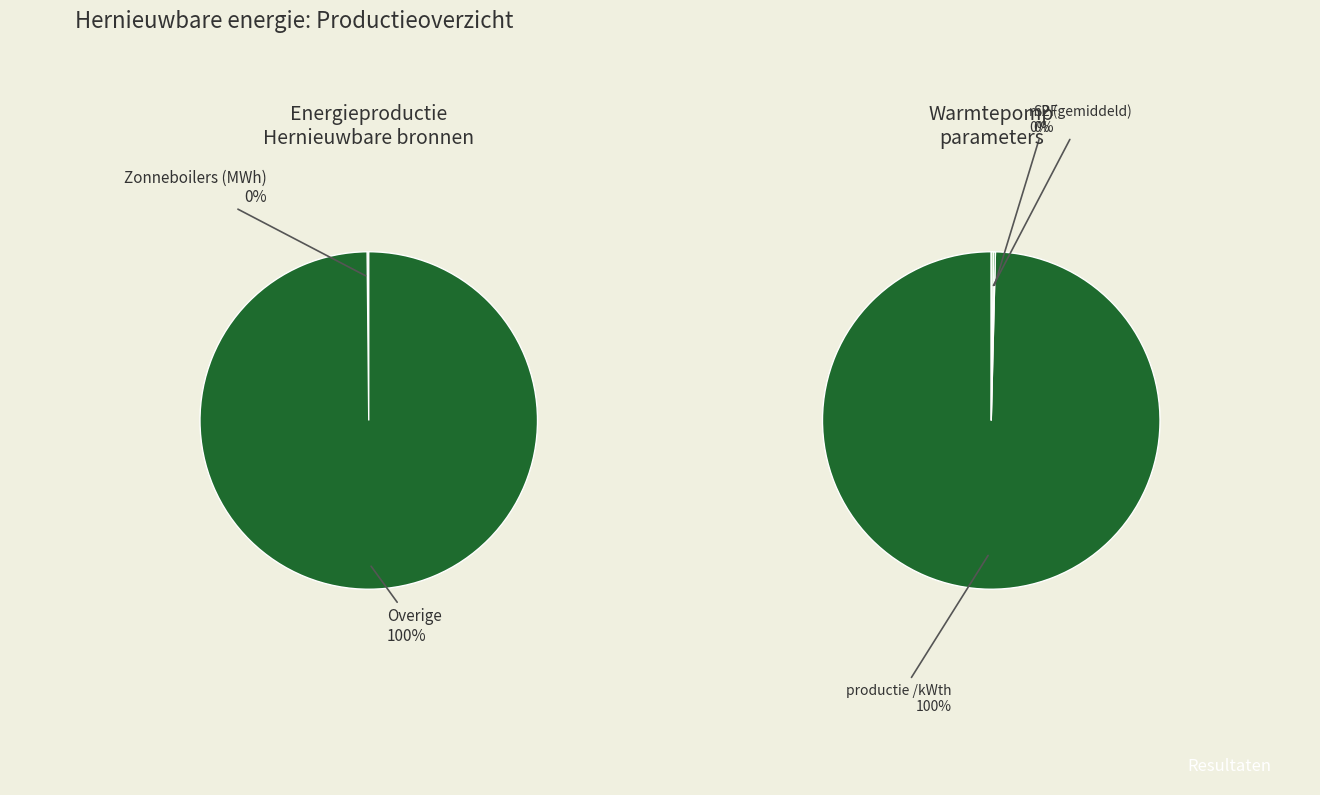

Which slice is the largest?

productie /kWth (gemiddeld)